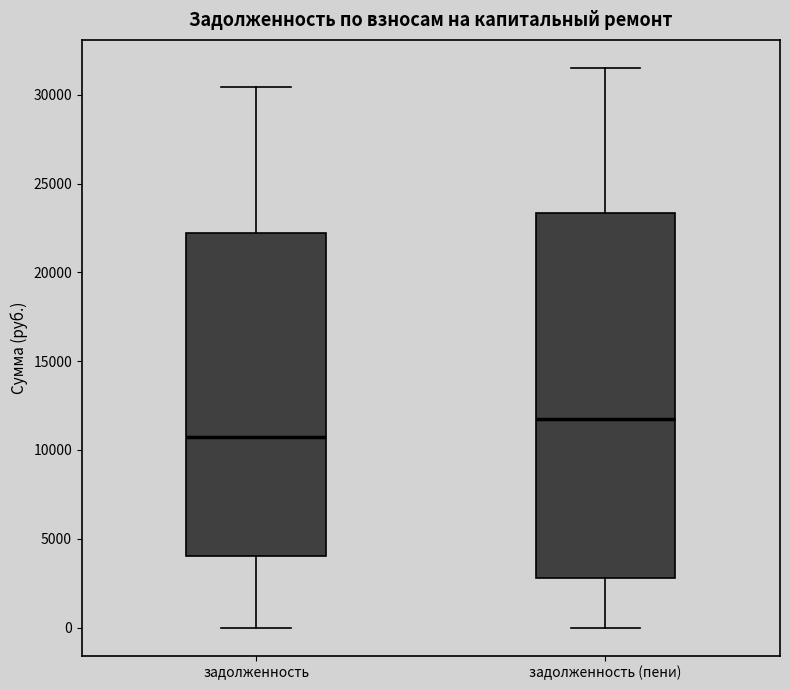

Comparing the boxes themselves (not the whiskers), which one is the tallest?

задолженность (пени)